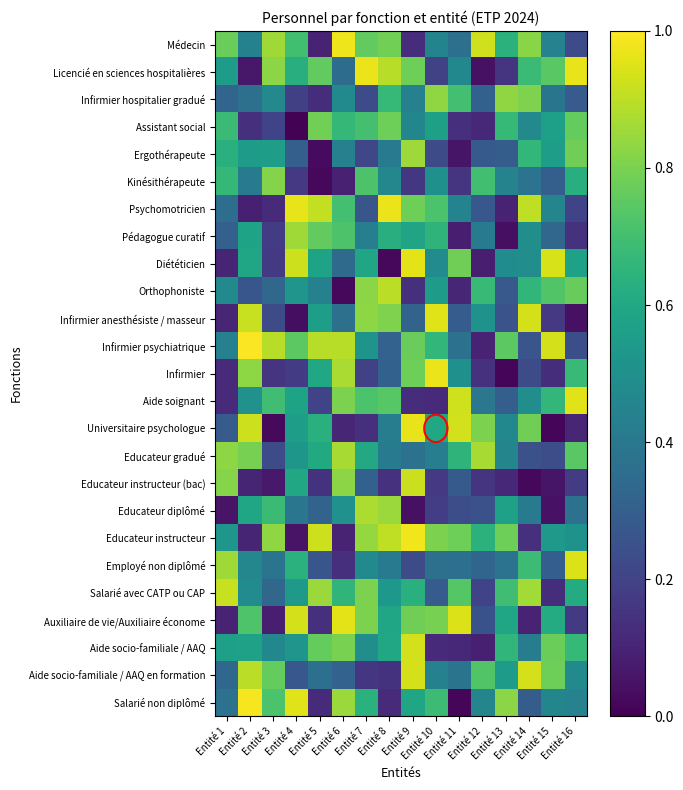

Which series has the largest range (max minus min)?

Salarié non diplômé